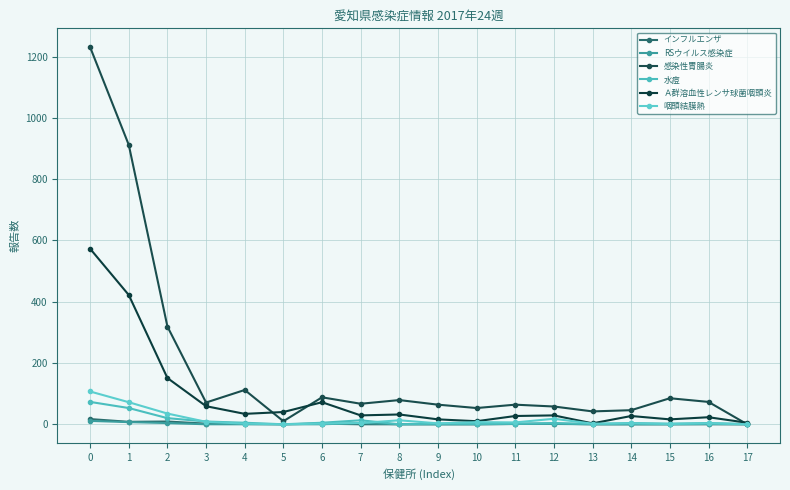

Does the chart have visible grid lines?

Yes